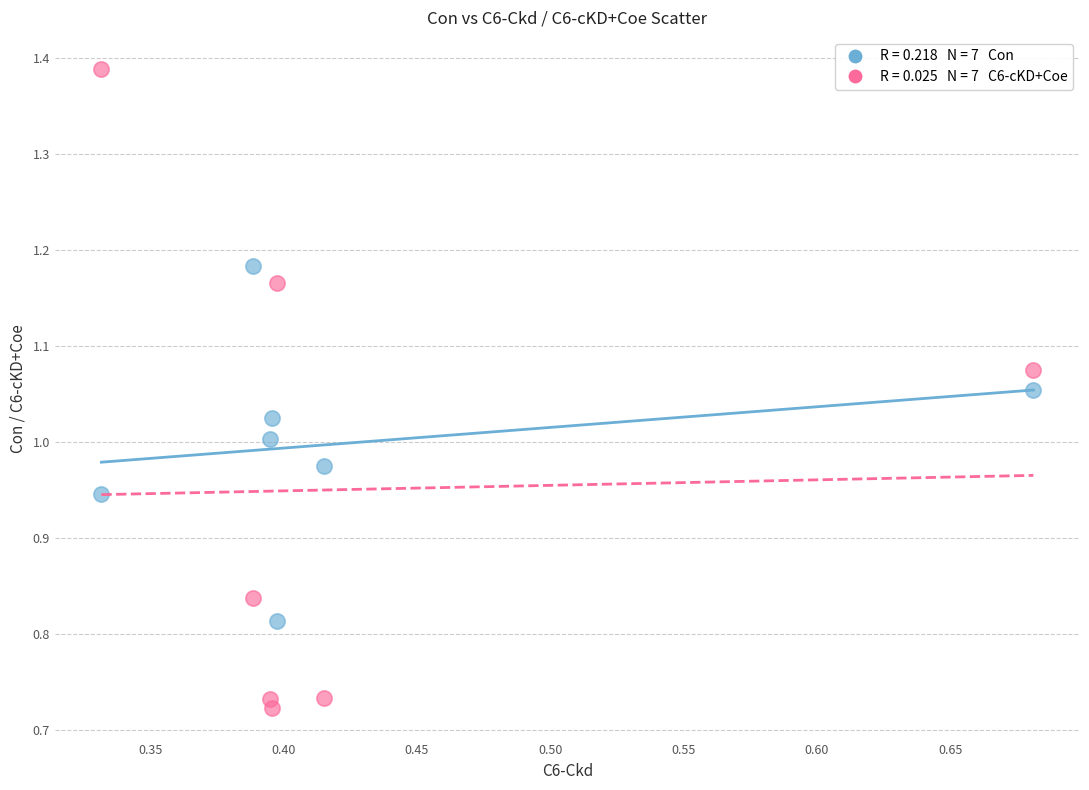

Across all data points, what is the range of X values (max minus min)?

0.3